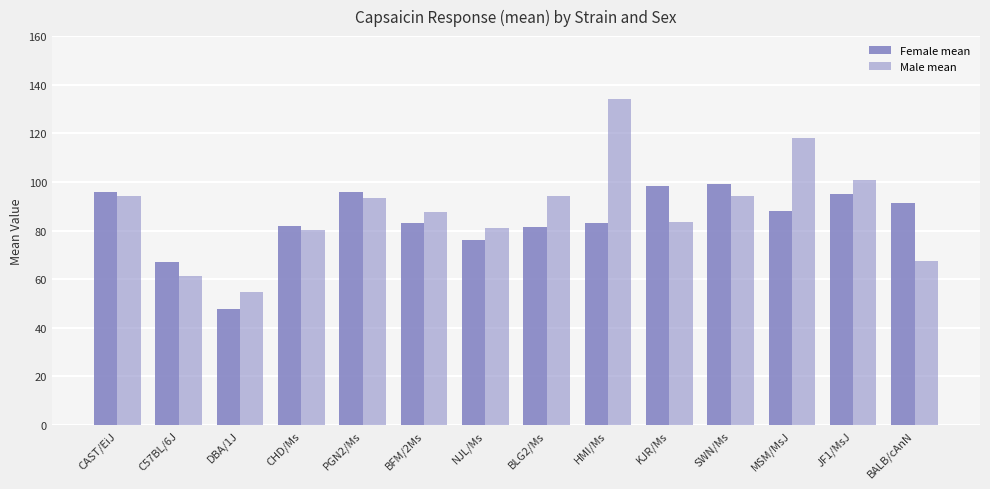

How many categories are shown in the chart?

14